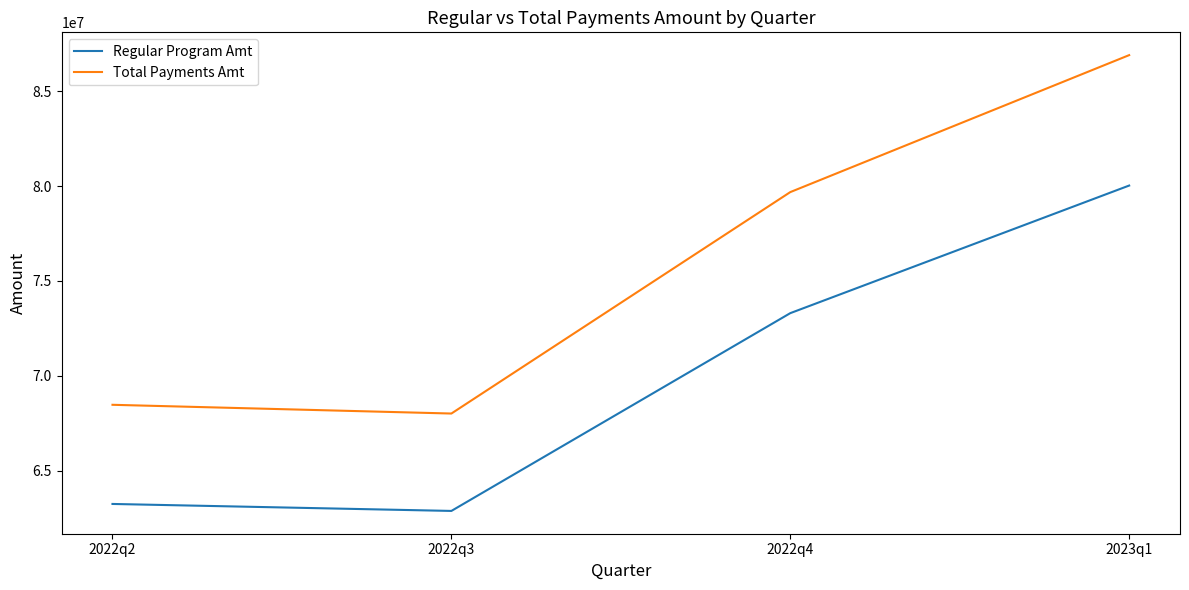

What is the sum of all Total Payments Amt values?

303074201.0